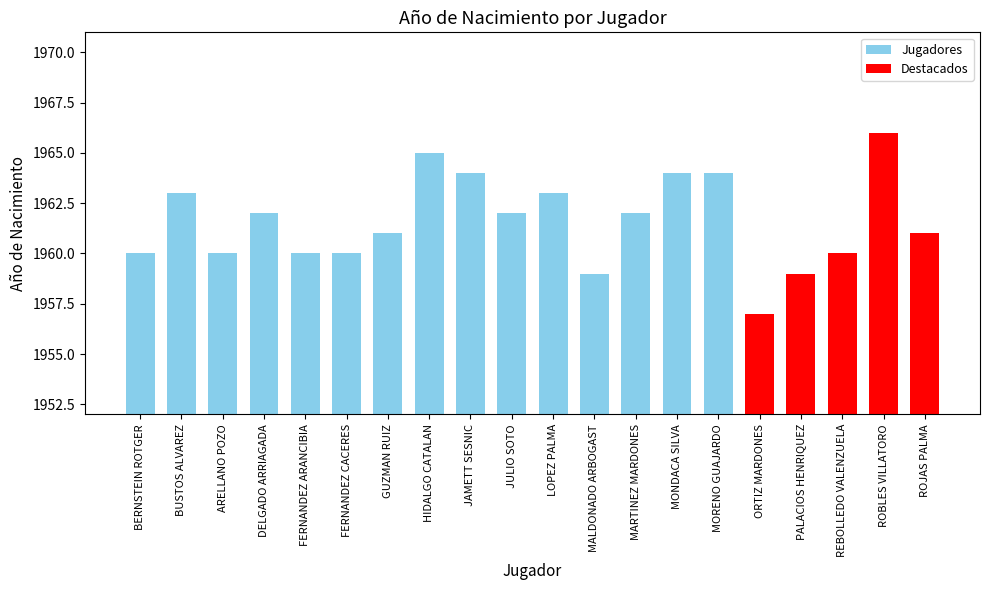

What is the maximum value shown in the chart?

1966